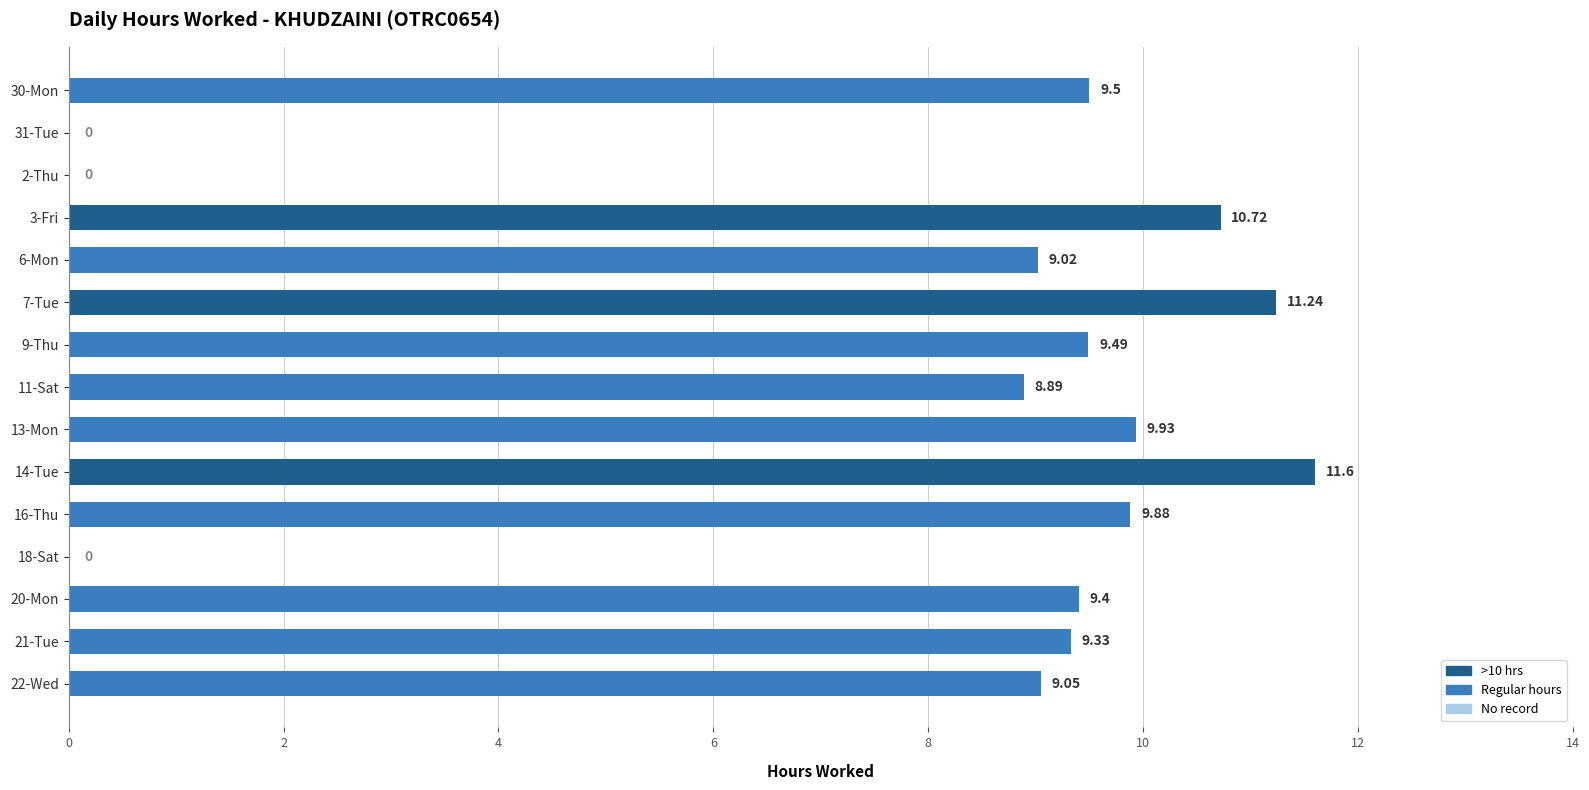

Which has a higher value, 21-Tue or 20-Mon?

20-Mon